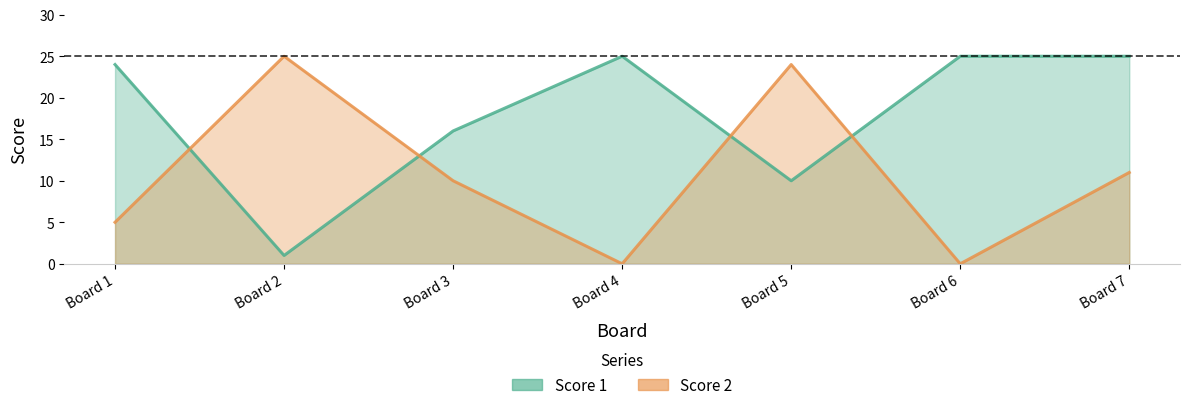

What is the difference between the Score 2 values at Board 7 and Board 5?

13